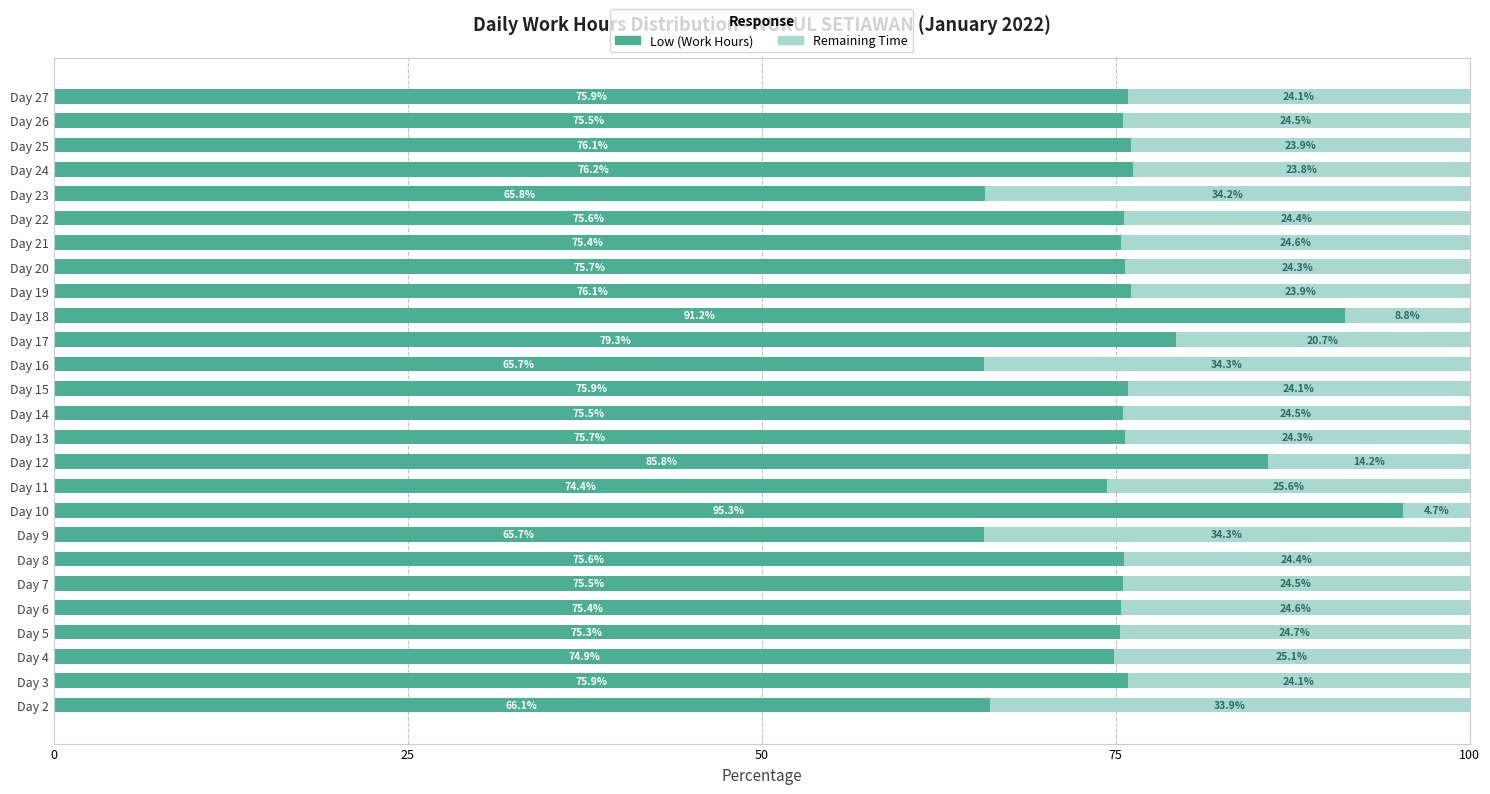

What is the difference between the maximum and minimum values in the Low (Work Hours) series?

29.6